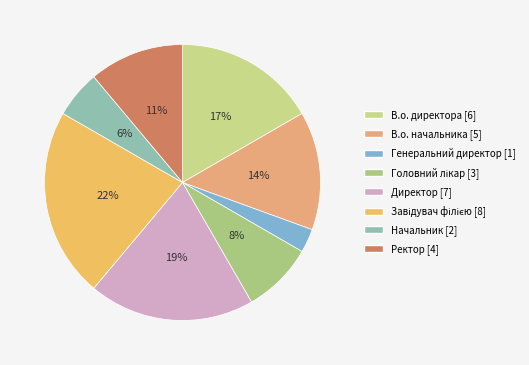

Between В.о. директора and В.о. начальника, which is larger?

В.о. директора